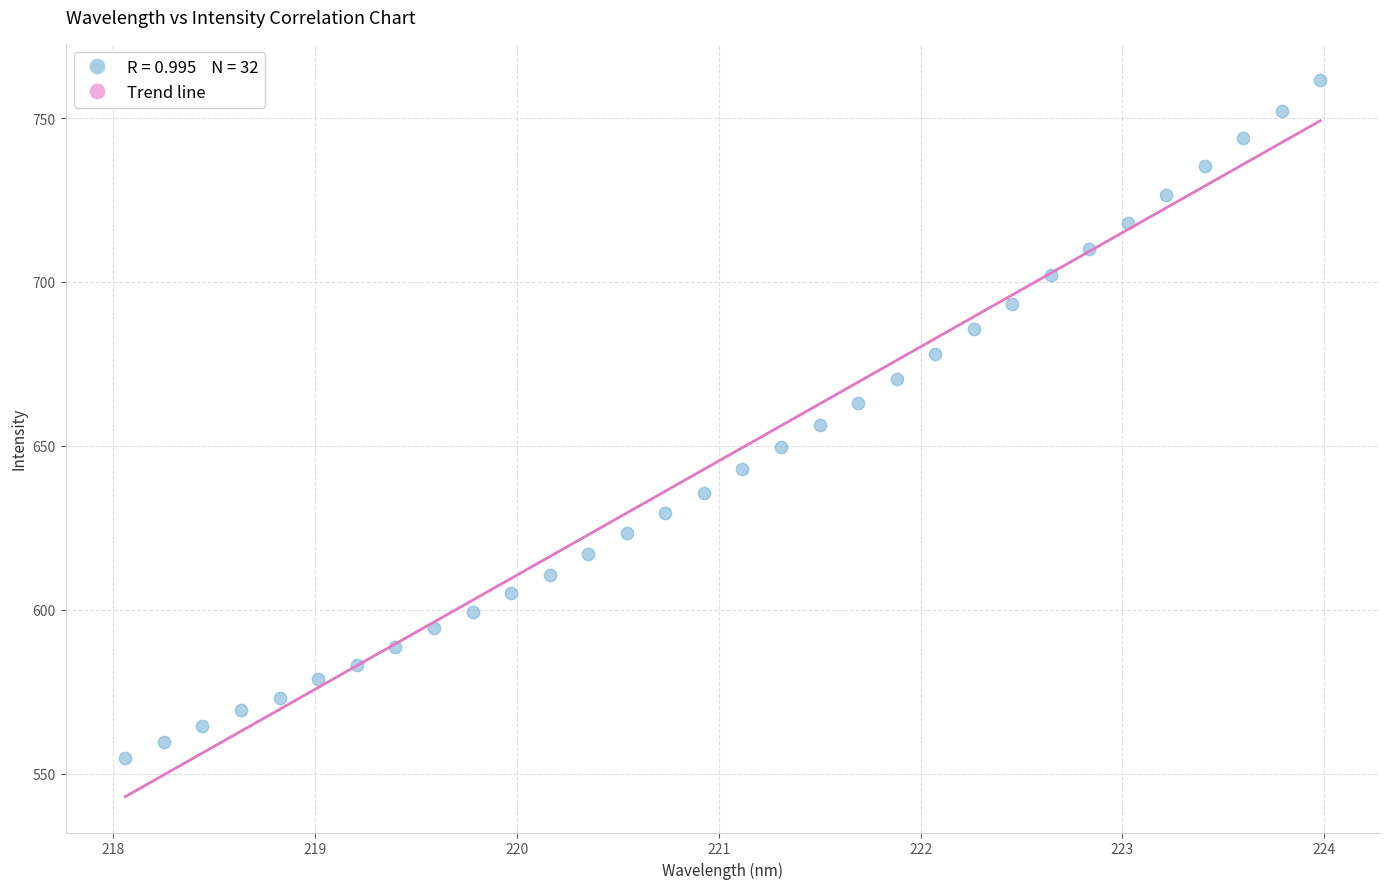

What is the range of Y values (max minus min)?

207.0